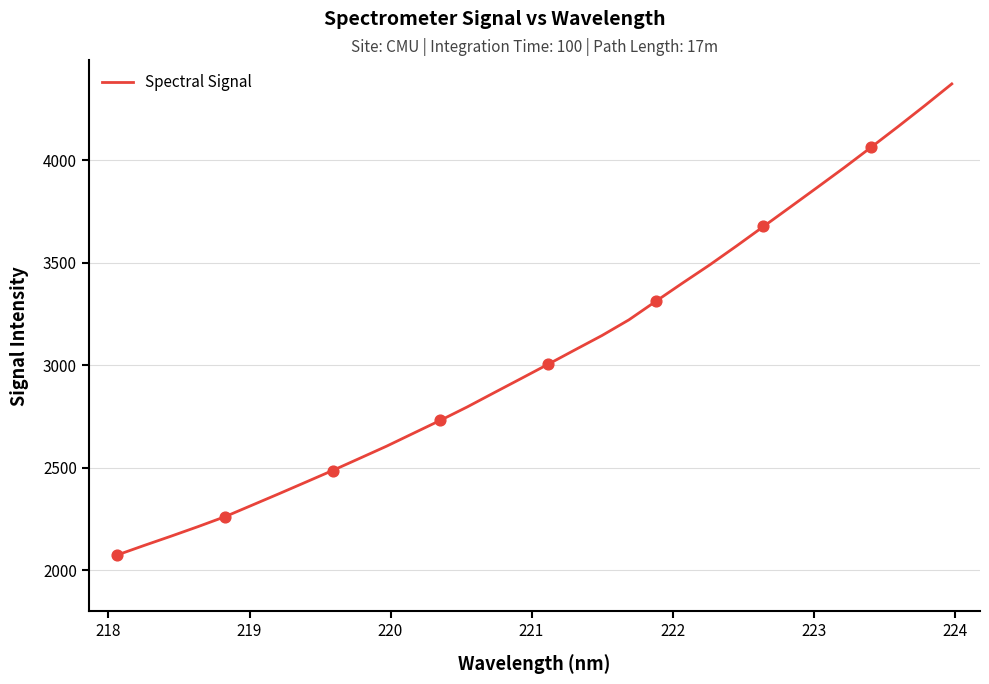

What is the difference between the maximum and minimum values?

2297.0